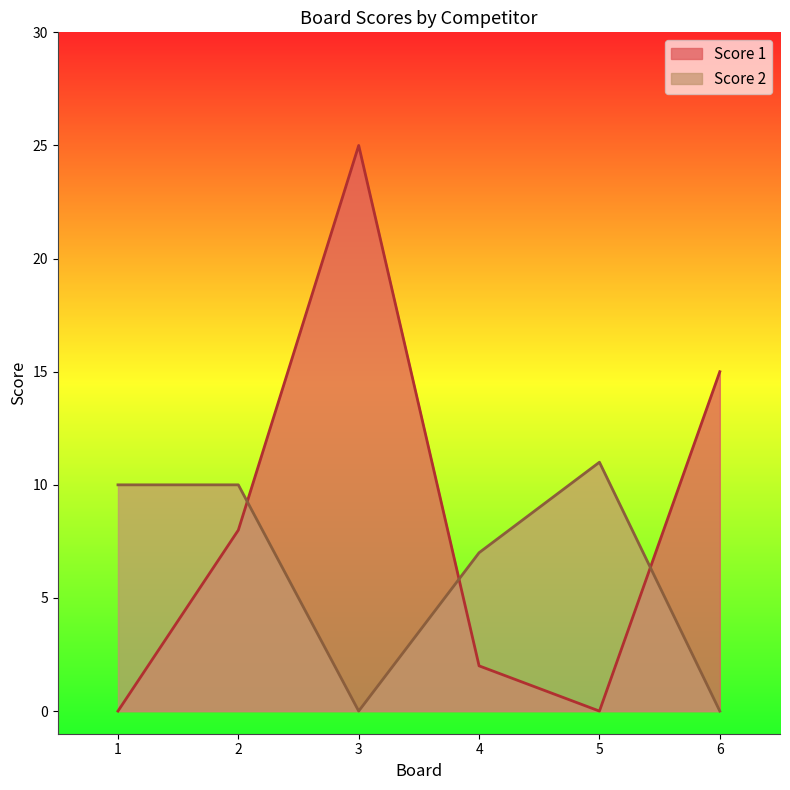

After their last crossing, which series has the higher values: Score 1 or Score 2?

Score 1